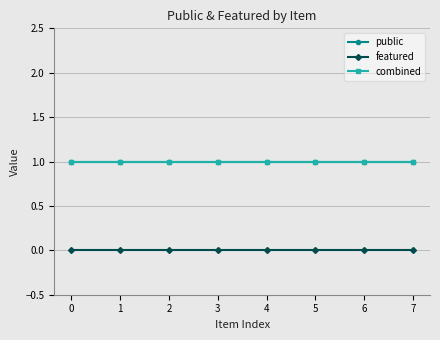

Reading right to left, what are all the values shown in this chart?

public: 1	1	1	1	1	1	1	1
featured: 0	0	0	0	0	0	0	0
combined: 1	1	1	1	1	1	1	1